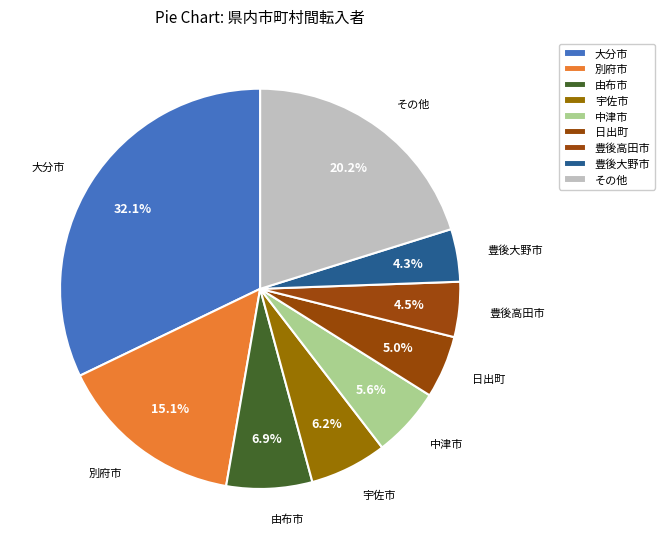

Does any single category account for the majority?

No